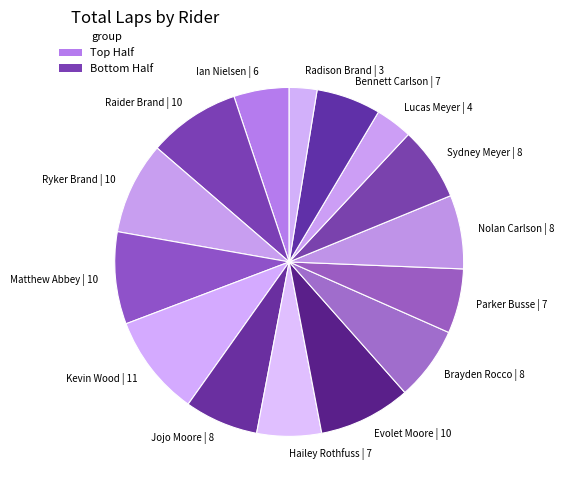

Approximately how many times larger is the value at Nolan Carlson | 8 compared to Sydney Meyer | 8?

1.0